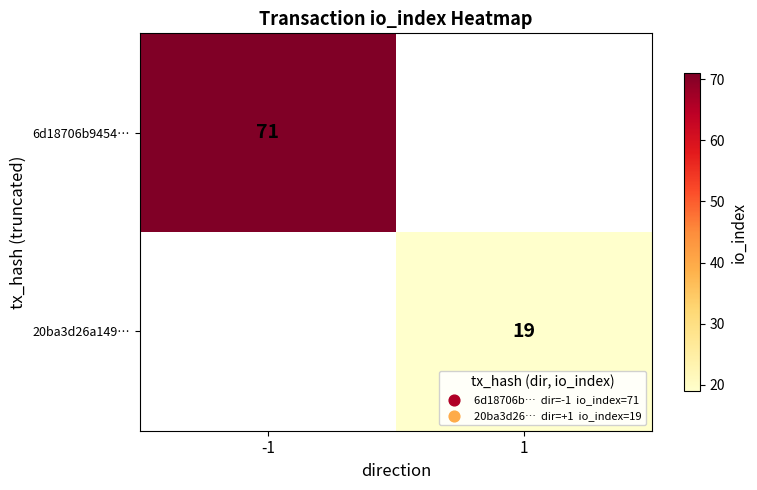

The value of 6d18706b9454… at -1 is 28. True or false?

False